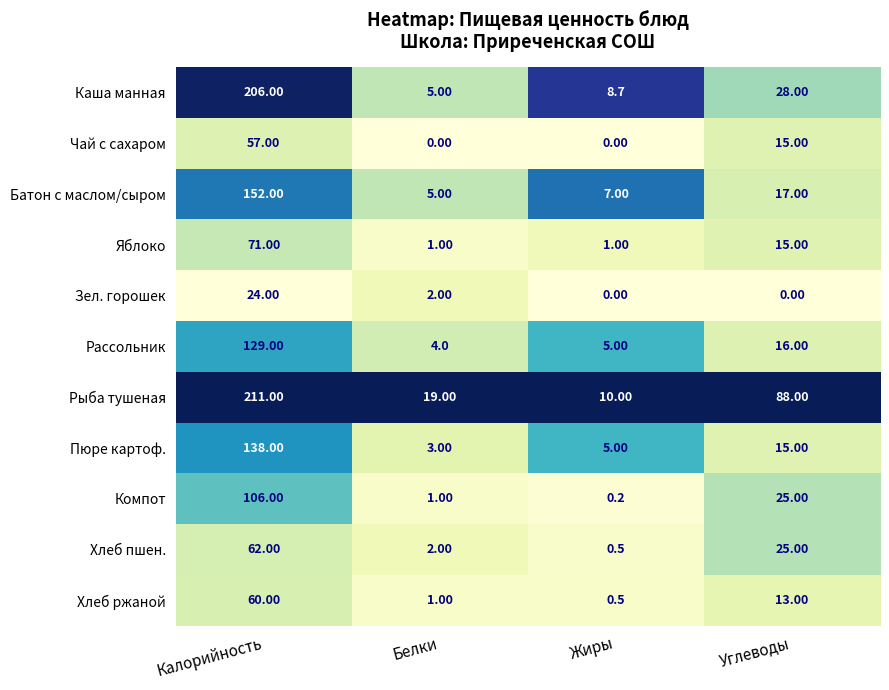

List the labels in order of Рыба тушеная value, smallest first.

Жиры, Белки, Углеводы, Калорийность